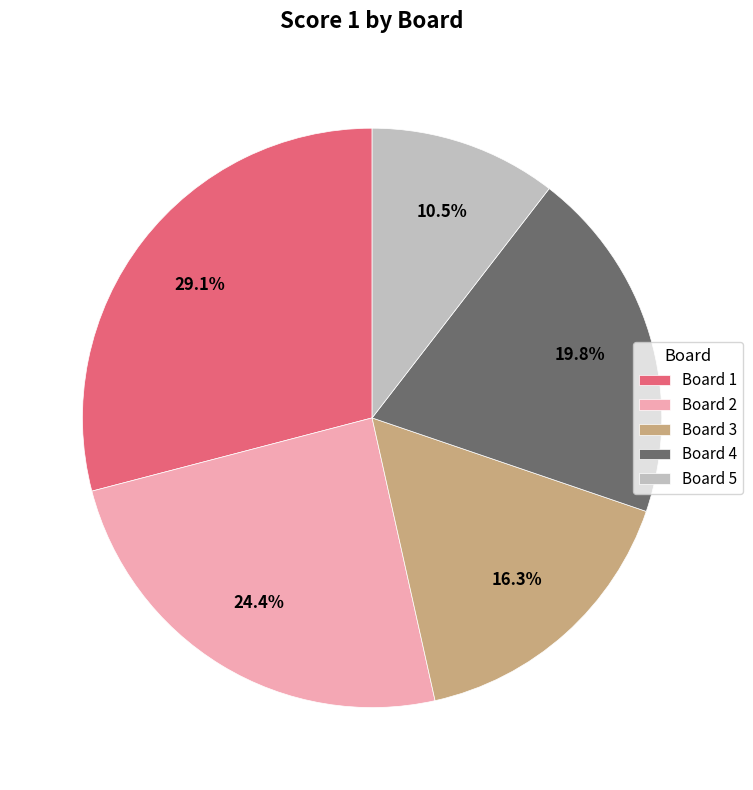

Does Board 2 account for over 50% of the chart?

No